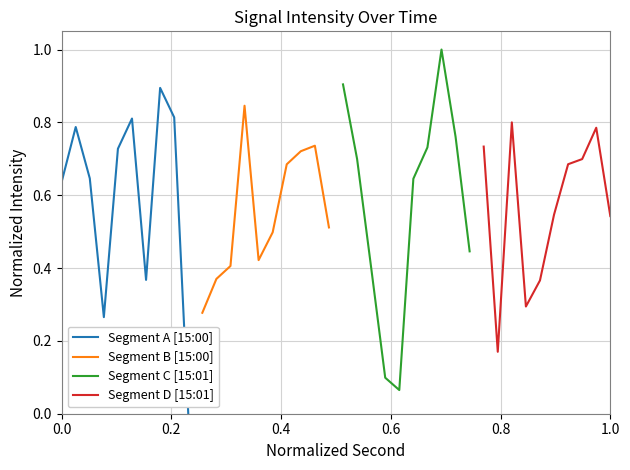

True or false: Segment D [15:01] has a value of 1.1 at 8.

False